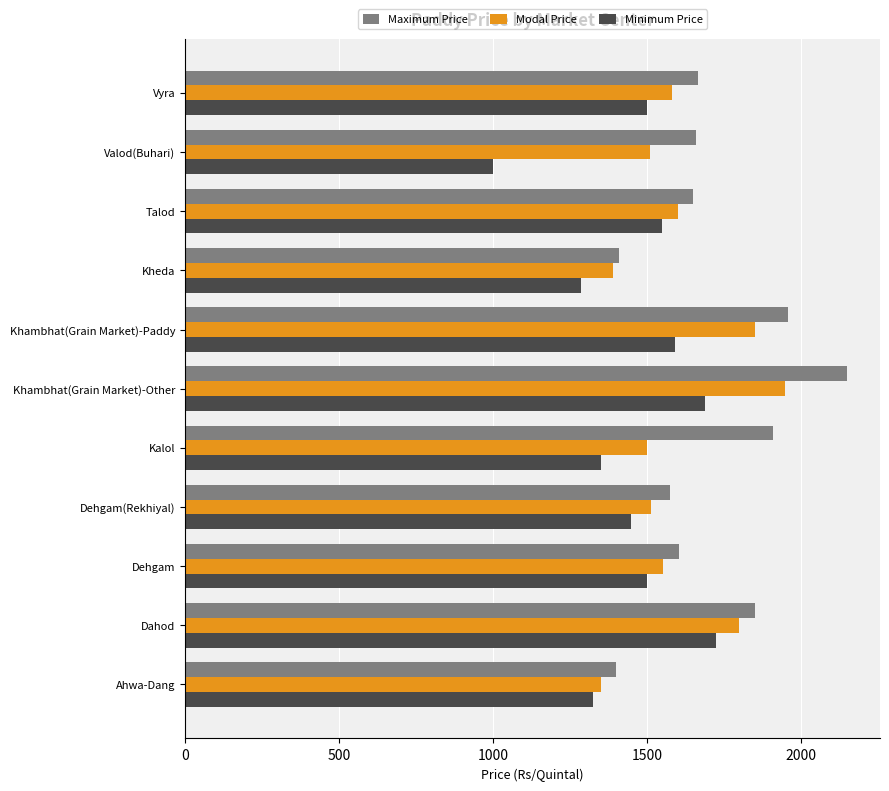

What is the spread (max minus min) of values at Talod?

100